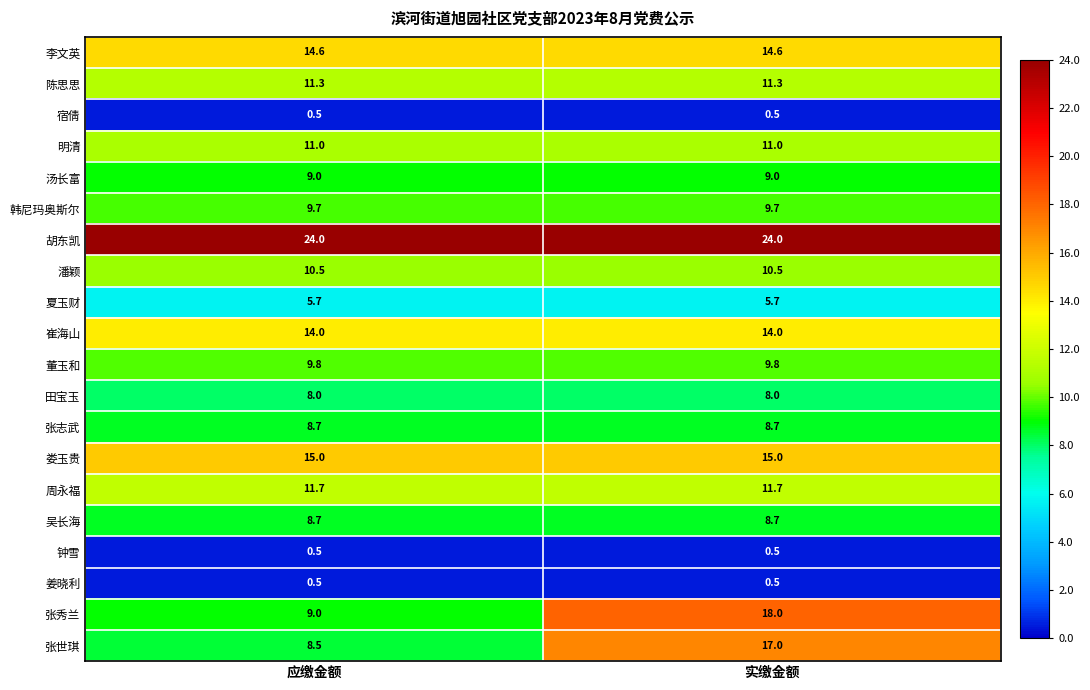

At which category is the sum across all series the highest?

实缴金额